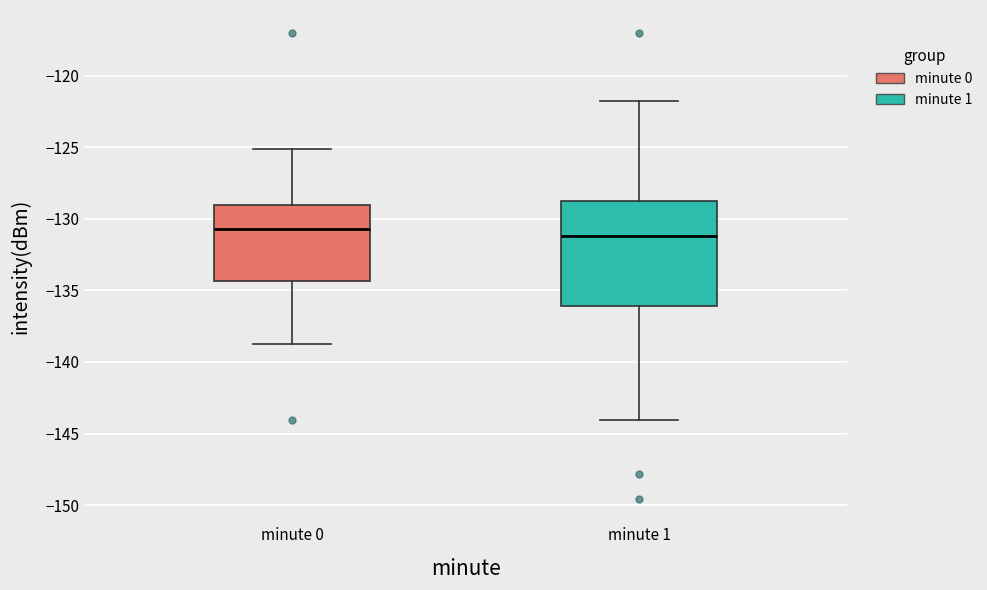

Which box is the tallest, from its lower edge to its upper edge?

minute 1